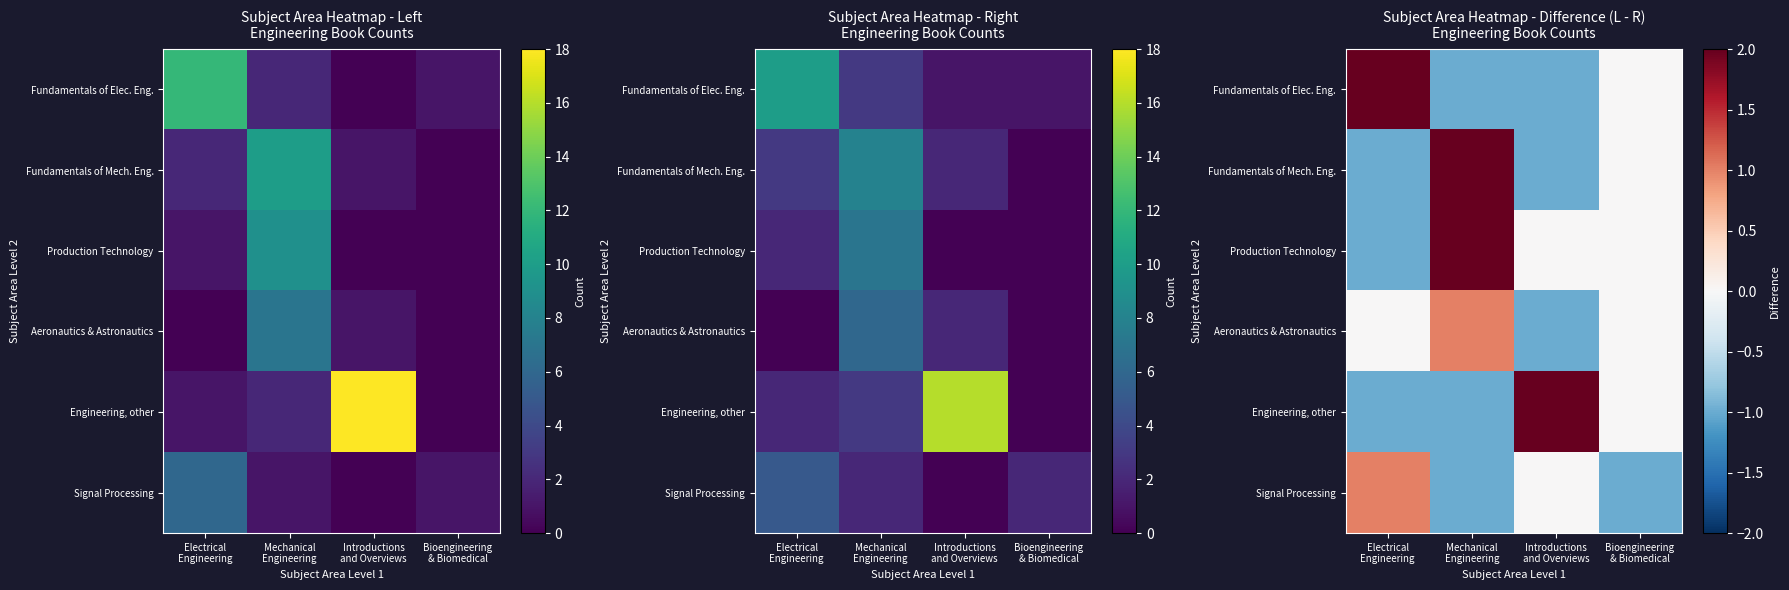

The value of Production Technology at Introductions and Overviews is 0. True or false?

True